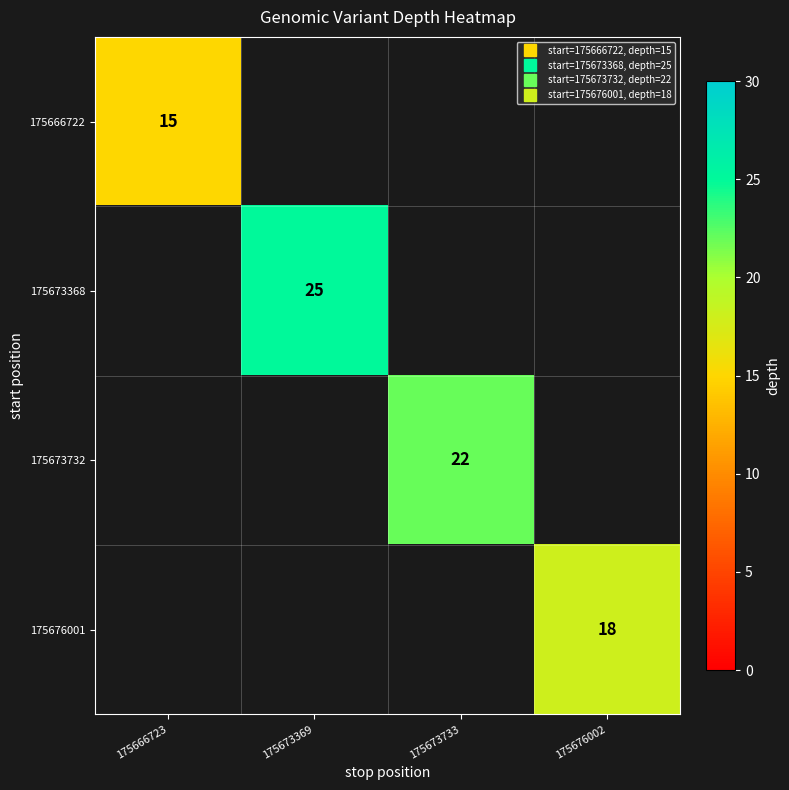

Is it true that 175673732 equals -10 at 175673369?

False